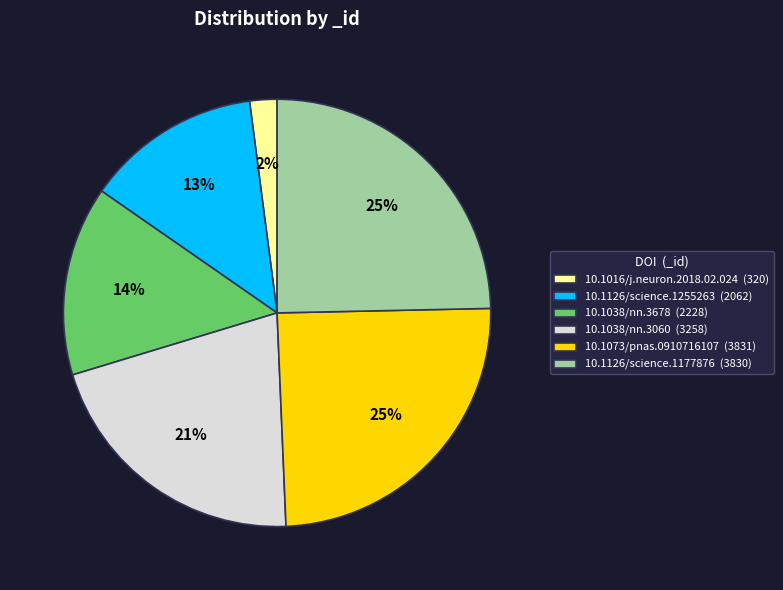

Is there a majority slice in this chart?

No